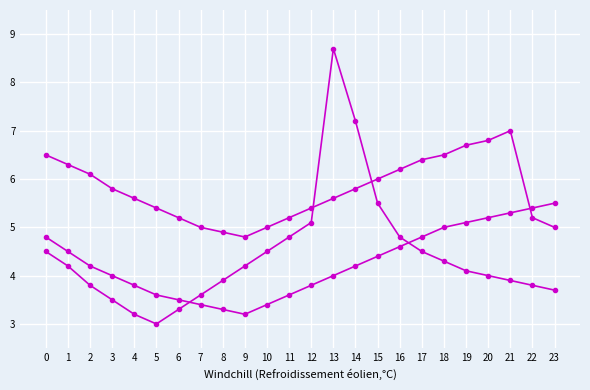

Is it true that Series C equals 7.0 at 19?

False